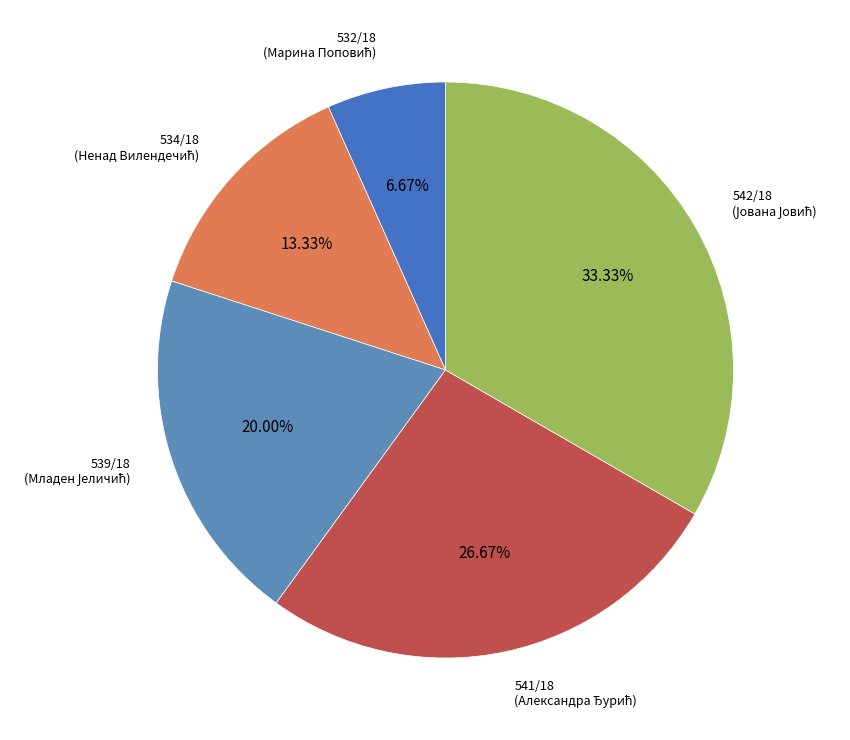

Which slice is the largest?

542/18